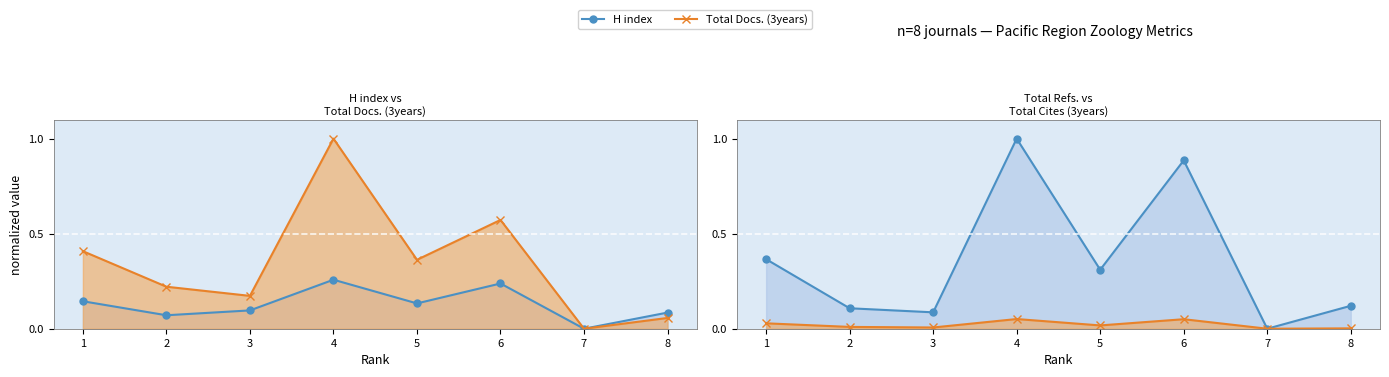

At which category is the sum across all series the highest?

4